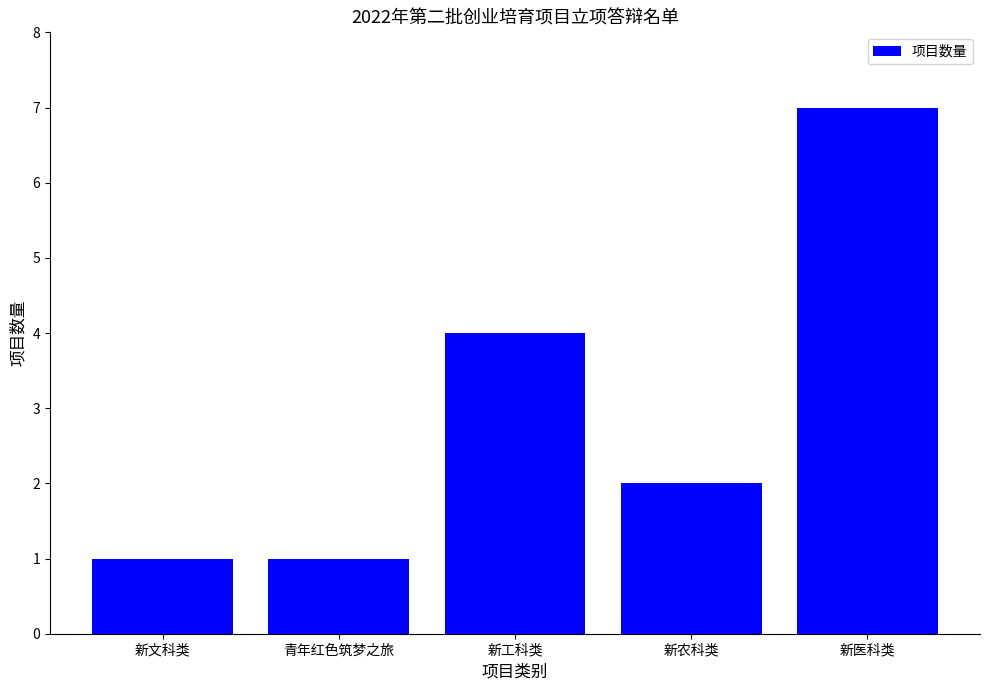

What is the label of the 3rd bar from the left?

新工科类